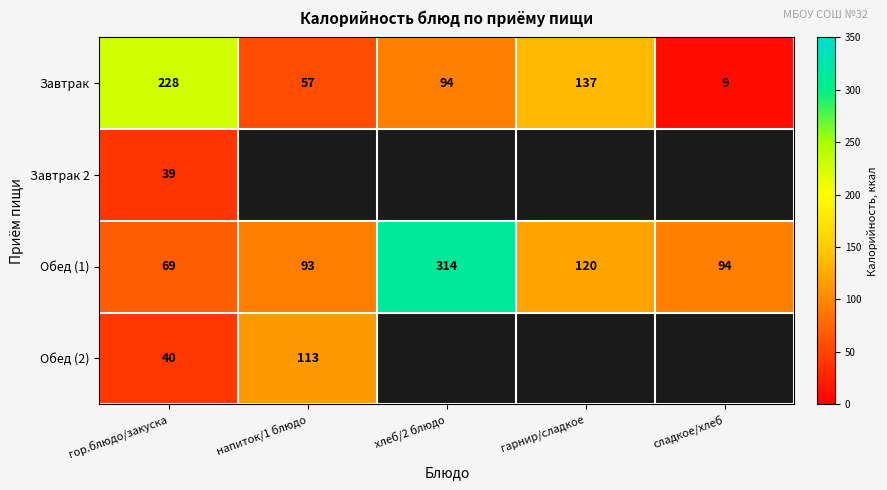

The Обед (1) series shows 181.2 at гарнир/сладкое. True or false?

False